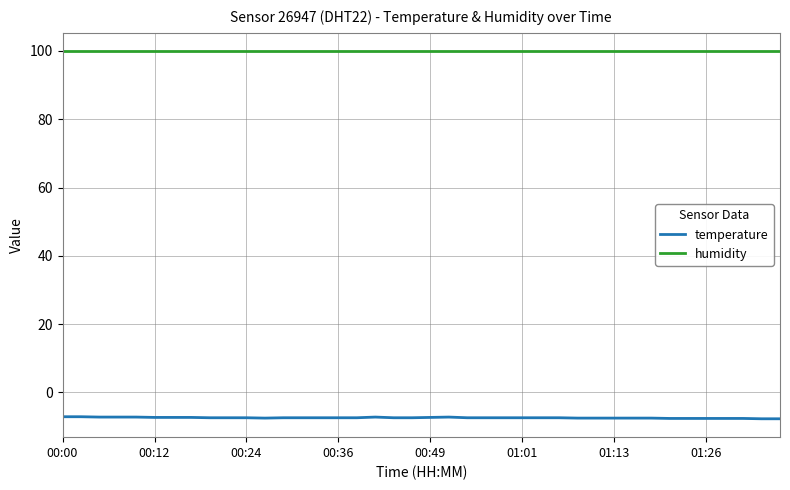

Which series has the largest total across all categories?

humidity